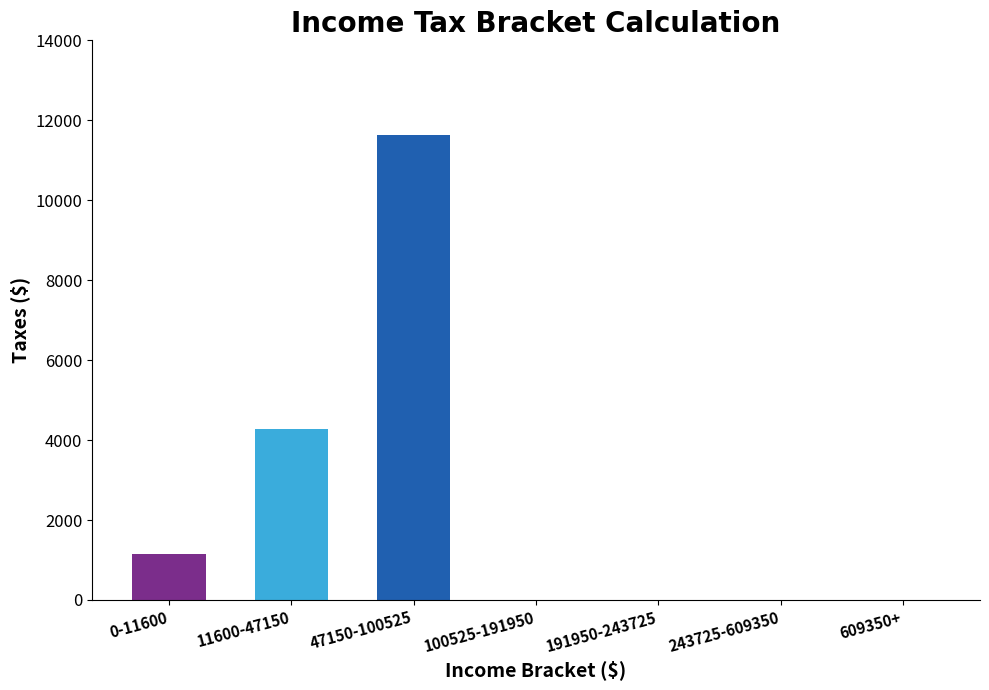

What is the difference between the values at 100525-191950 and 11600-47150?

4266